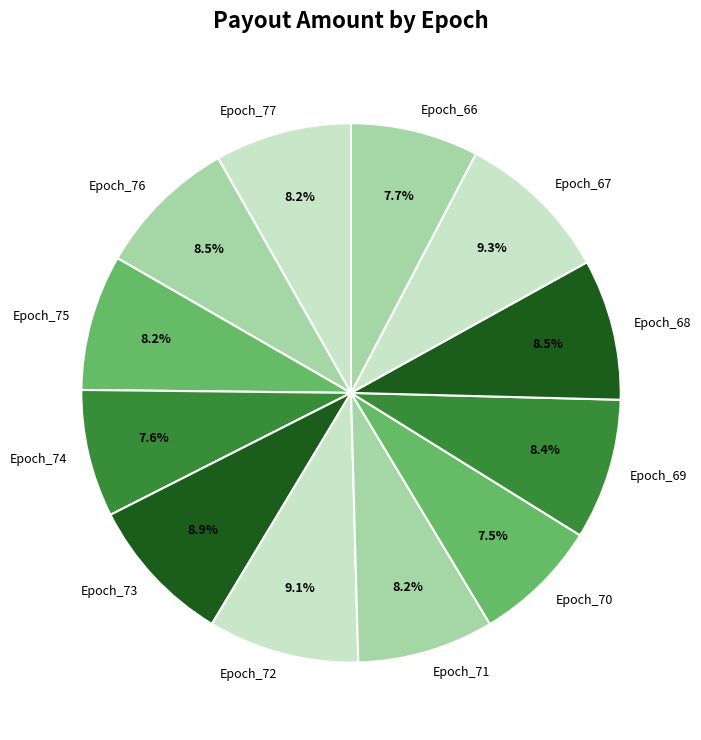

Between Epoch_66 and Epoch_76, which is larger?

Epoch_76